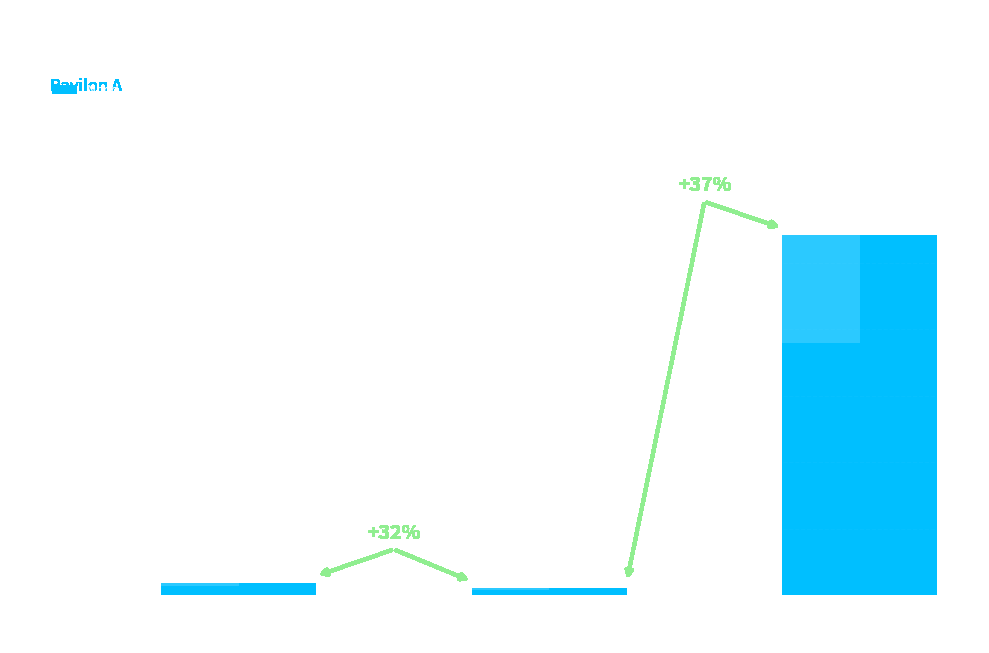

Are the bars grouped side by side (vs. stacked)?

No